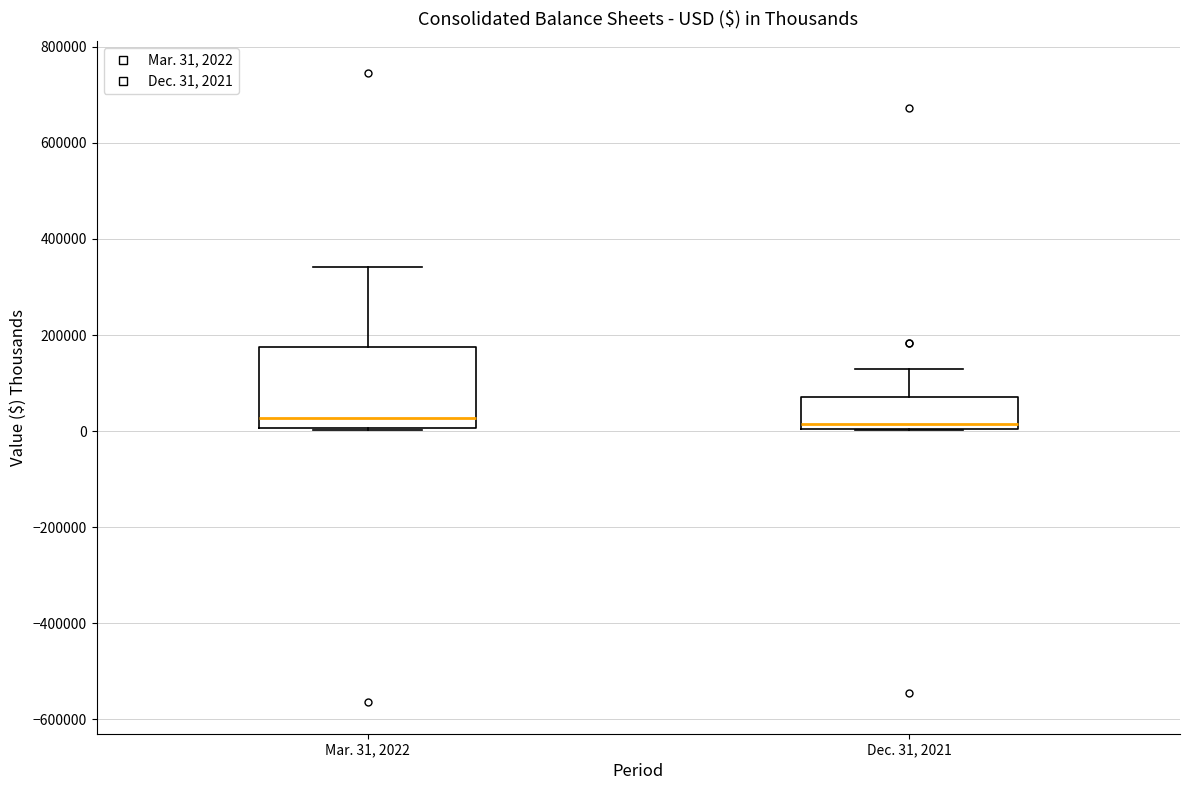

Reading left to right, read every box against the y-axis: the position of its median line, the range the box covers, and the ends of its whiskers. The values are not printed on the chart, so give them approximately, as read against the axis.

Mar. 31, 2022: median 20000, box 0 to 180000, whiskers 0 to 340000
Dec. 31, 2021: median 20000, box 0 to 80000, whiskers 0 to 120000